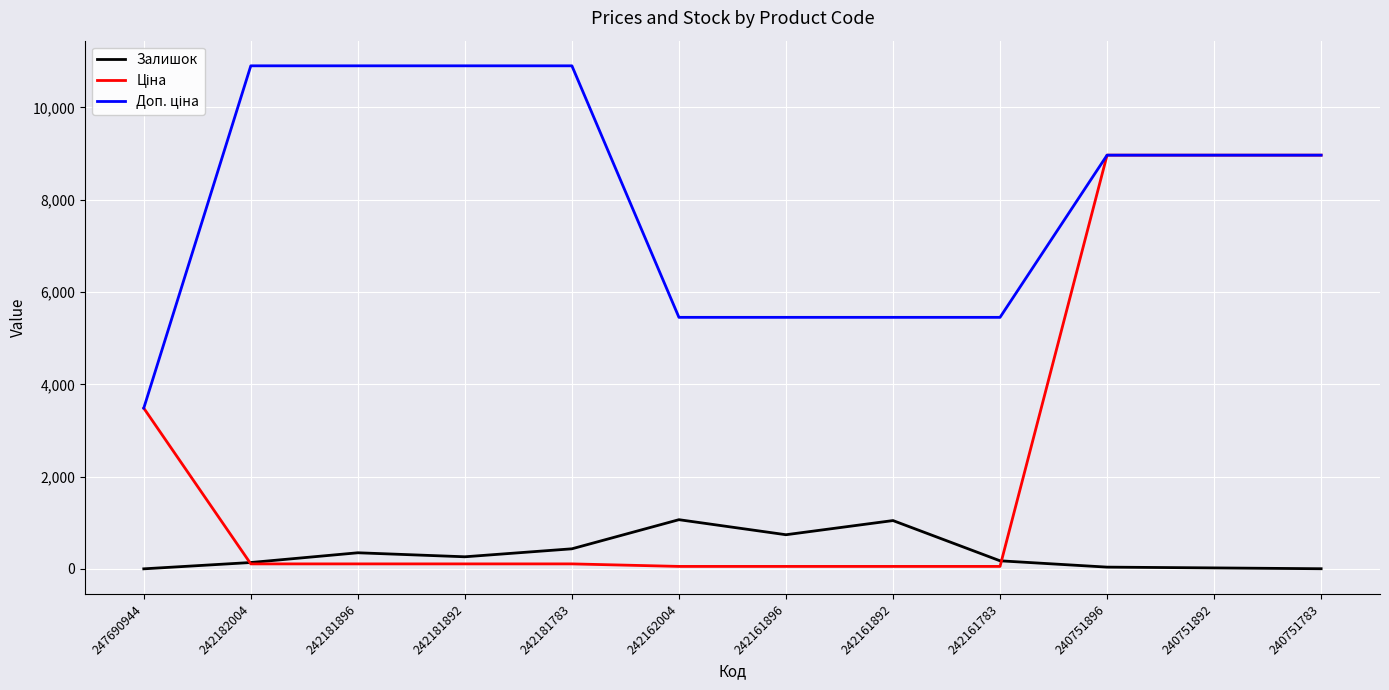

What is the greatest value displayed?

10903.0